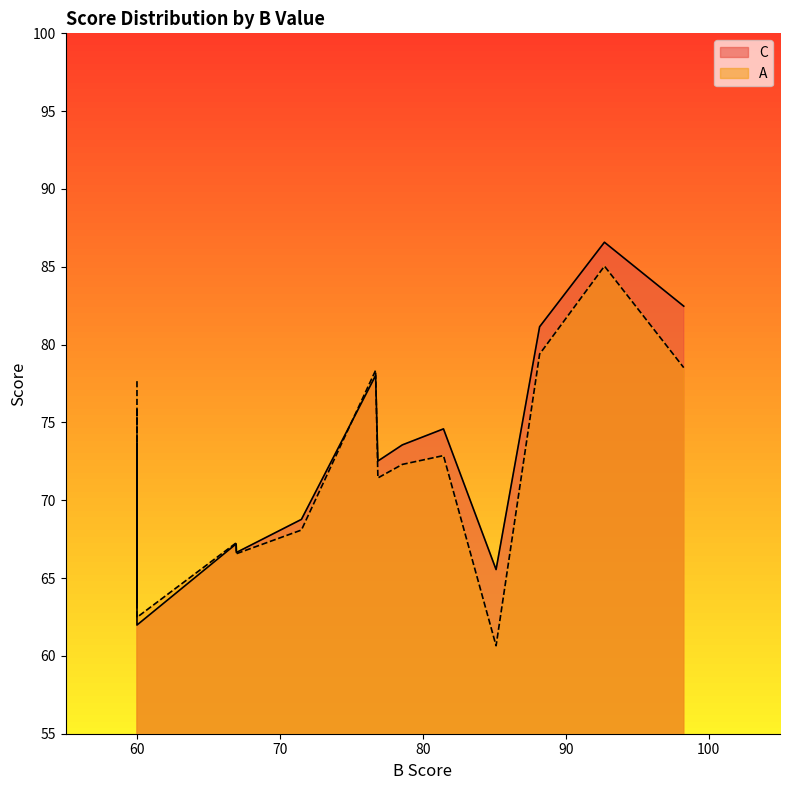

Reading left to right, what are all the values shown in this chart?

C: 0=66.6	1=74.1	2=69.1	3=82.5	4=86.6	5=72.5	6=74.6	7=73.6	8=72.7	9=65.5	10=64.8	11=68.6	12=65.2	13=68.8	14=81.1	15=63.4	16=78.0	17=70.9	18=67.2	19=62.0
A: 0=66.6	1=77.7	2=71.4	3=78.5	4=85.0	5=71.4	6=72.9	7=72.3	8=75.9	9=60.7	10=66.0	11=70.7	12=66.5	13=68.1	14=79.4	15=64.3	16=78.3	17=73.6	18=67.3	19=62.5